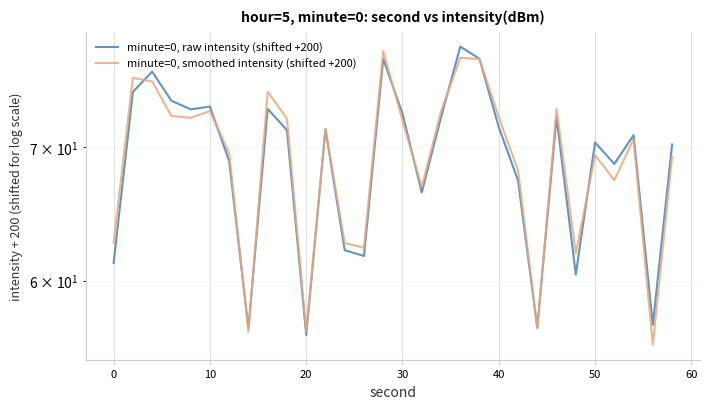

How many times do minute=0, smoothed intensity (shifted +200) and minute=0, raw intensity (shifted +200) cross each other?

11